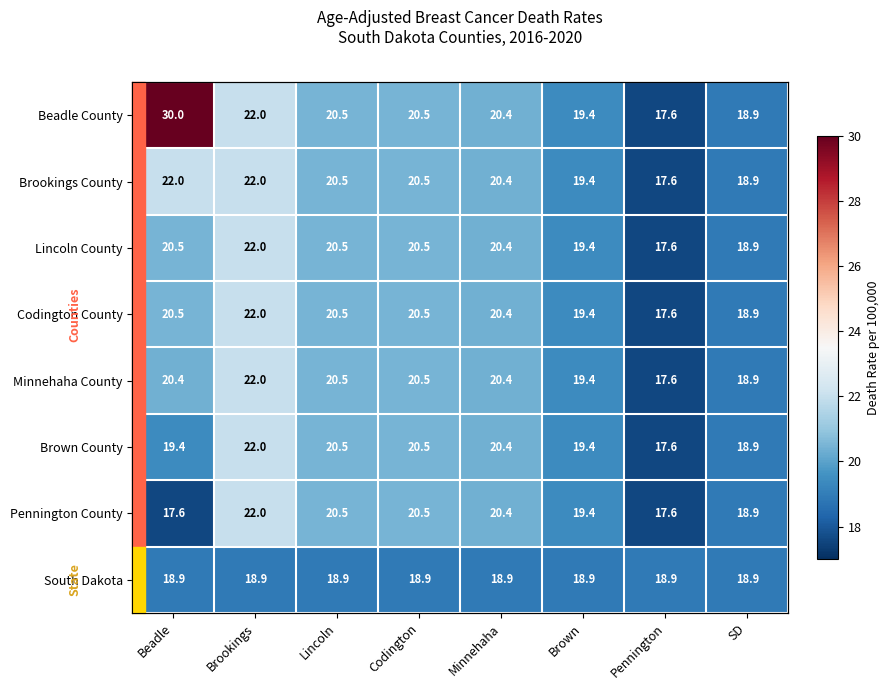

At which label does Brookings County reach its peak?

Beadle